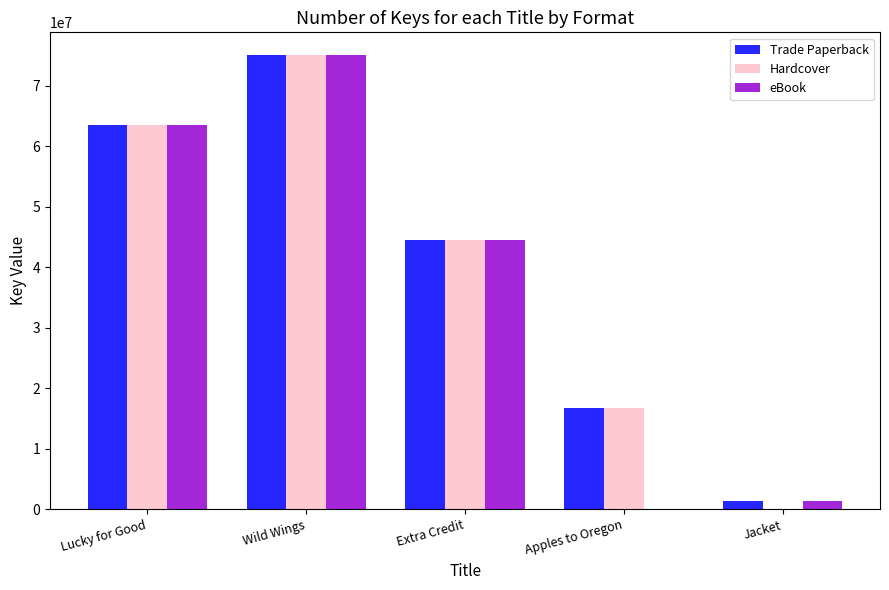

How many groups of bars are there?

5